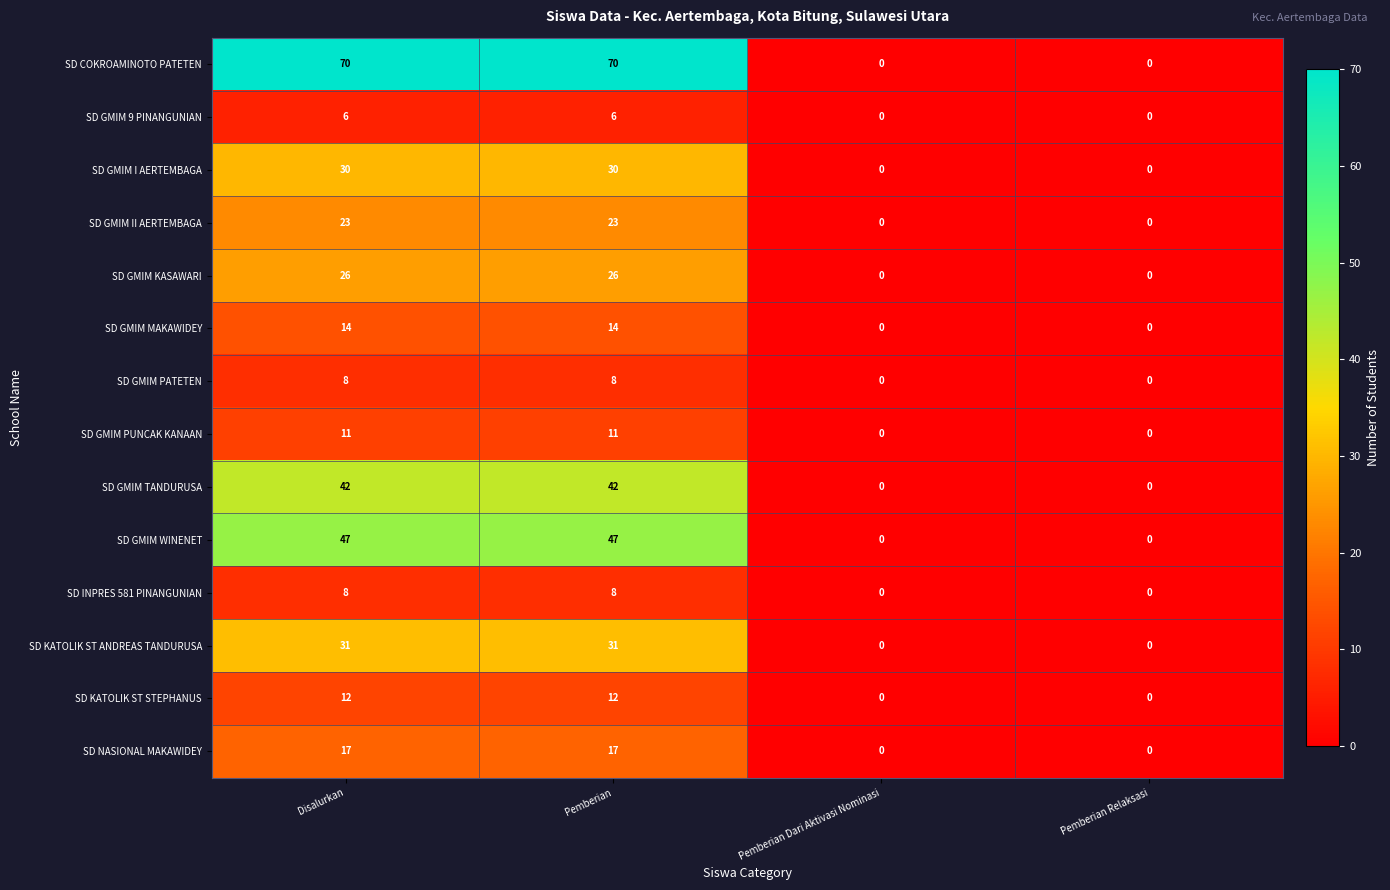

At how many categories does at least one series exceed 7?

2